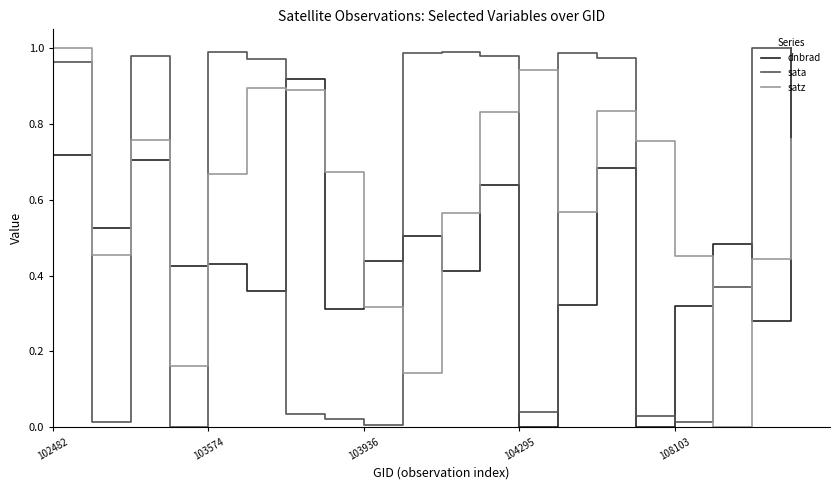

How many lines are shown in the chart?

3